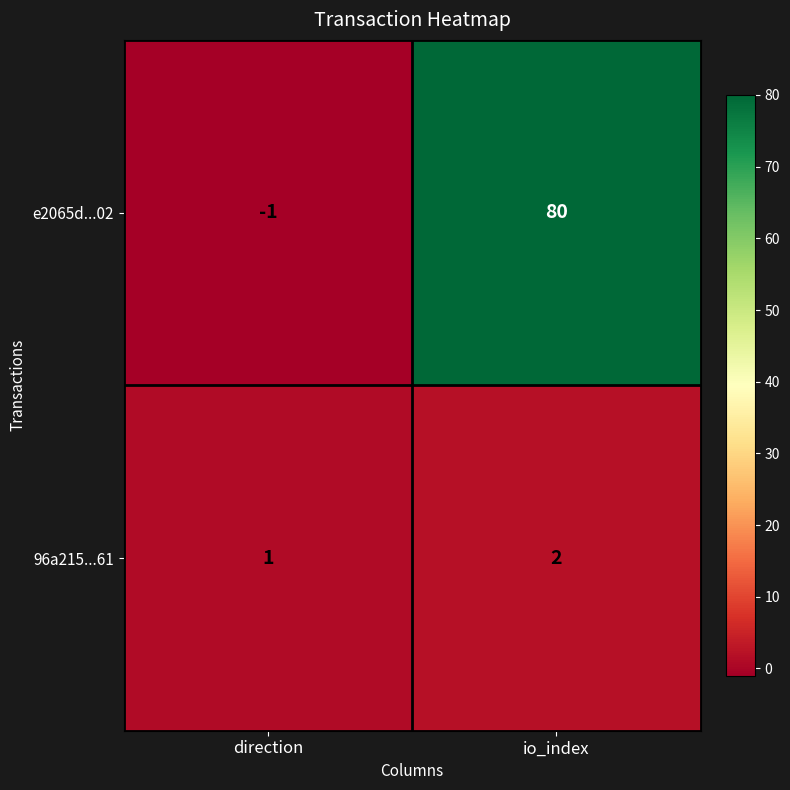

Where is e2065d...02 nearest to the value 39?

direction